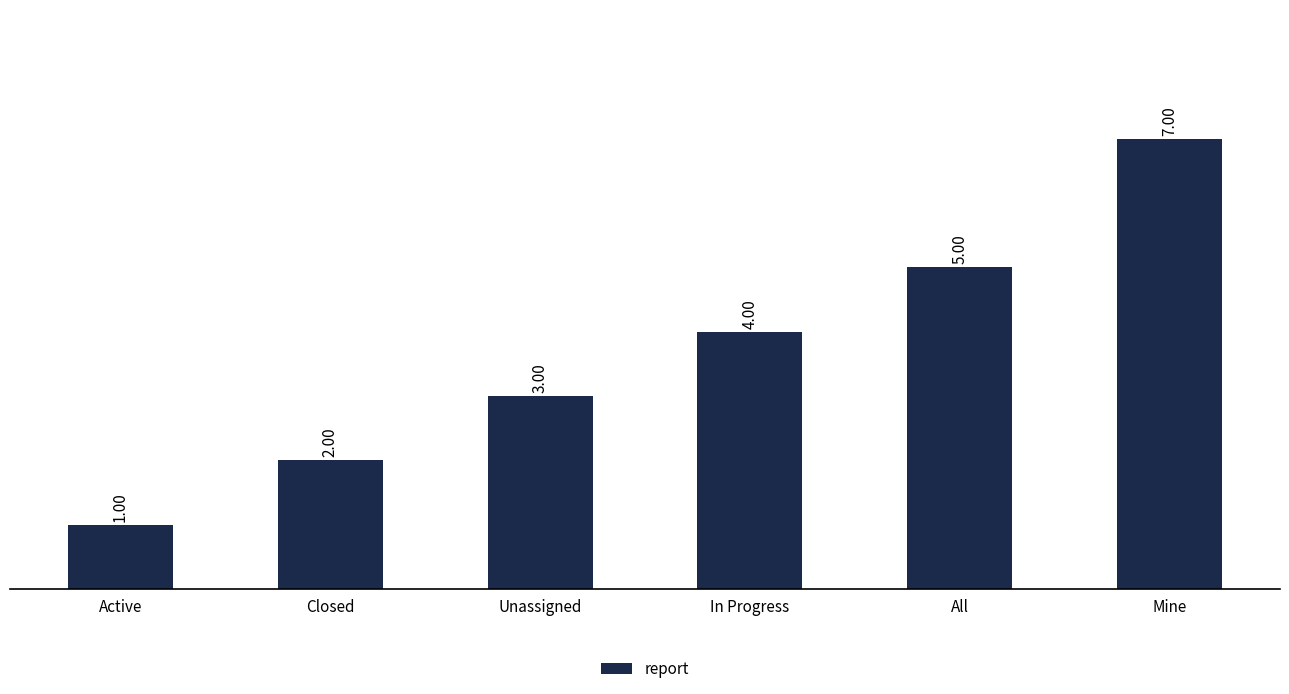

Rank the categories by value from lowest to highest.

Active, Closed, Unassigned, In Progress, All, Mine